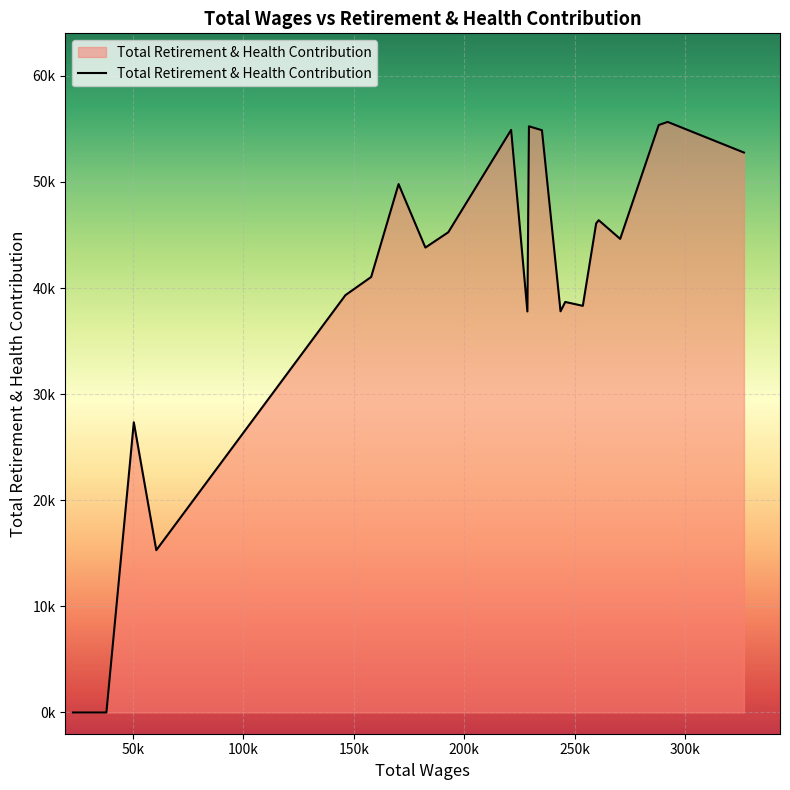

What is the average value?

36684